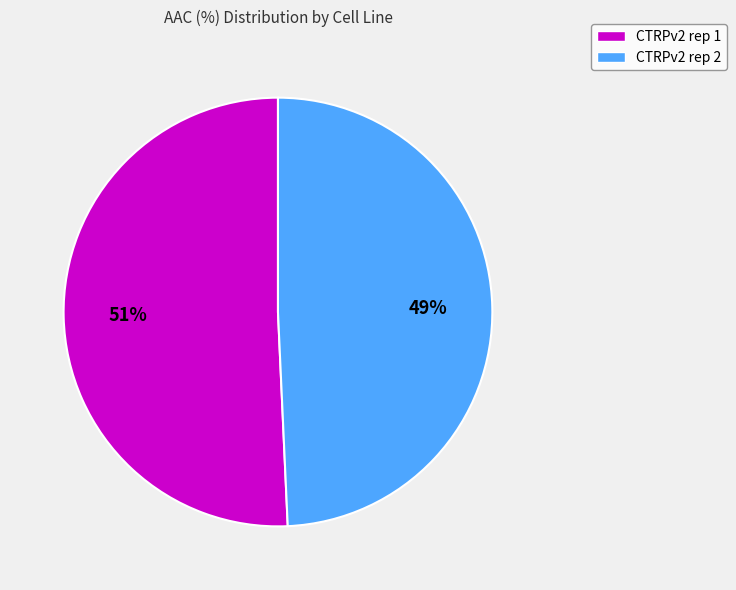

What is the largest slice in the pie chart?

CTRPv2 rep 1